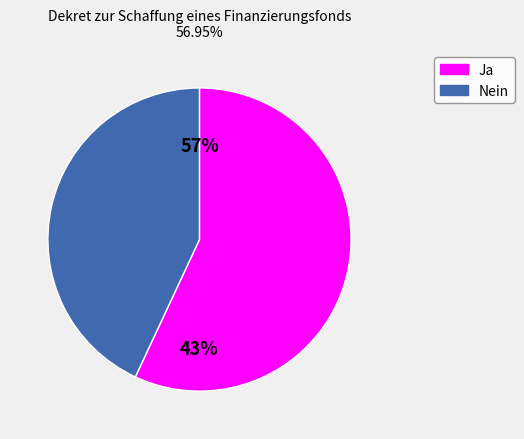

To the nearest percent, what is the average slice percentage?

50%